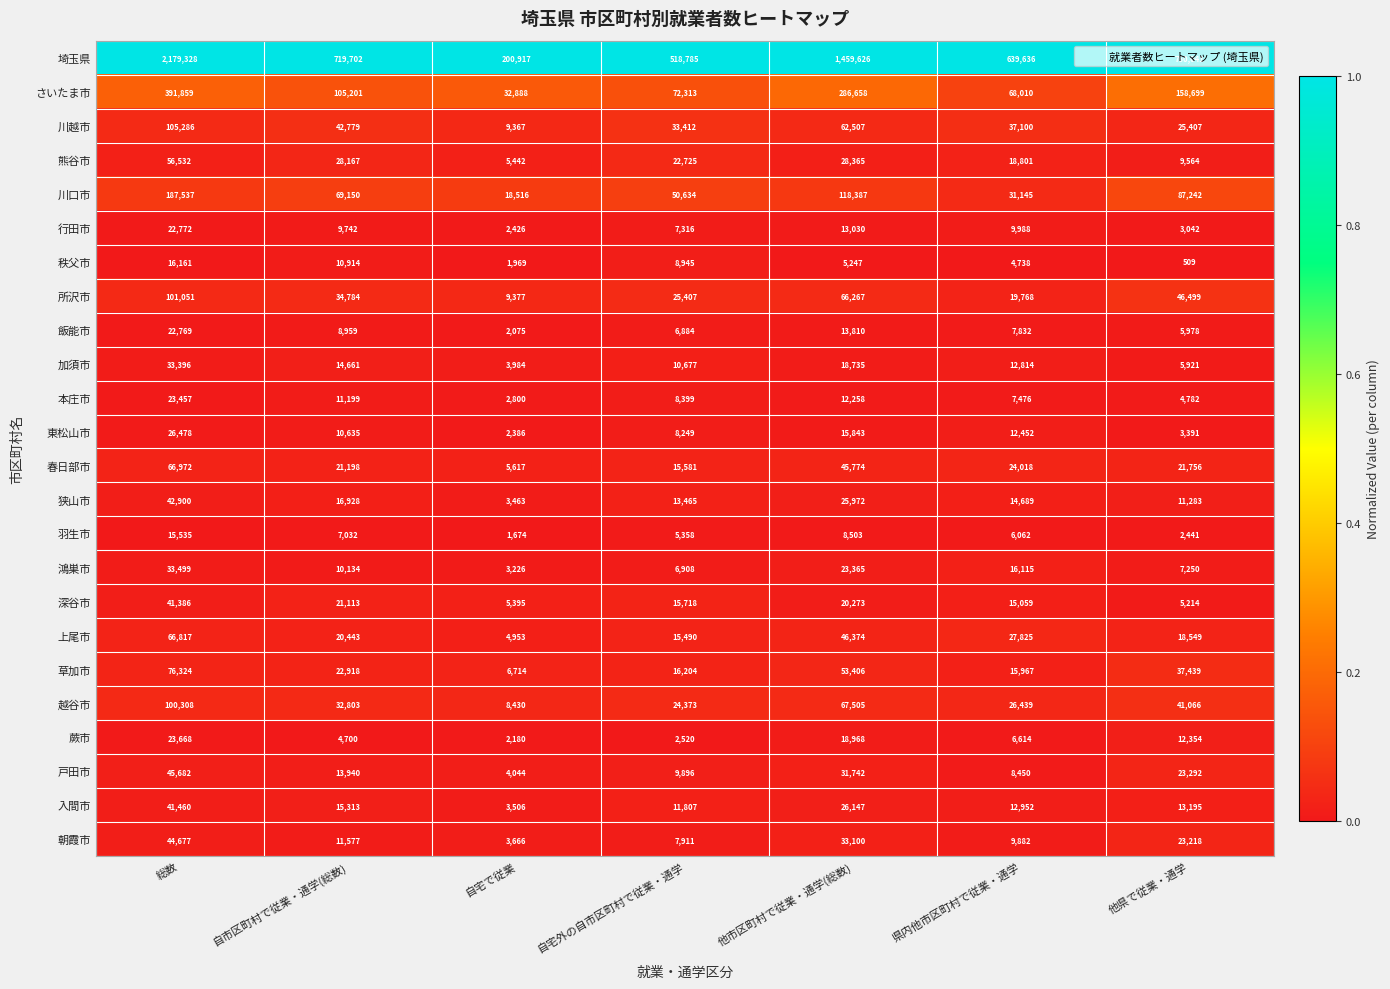

List the labels in order of 戸田市 value, smallest first.

自宅で従業, 県内他市区町村で従業・通学, 自宅外の自市区町村で従業・通学, 自市区町村で従業・通学(総数), 他県で従業・通学, 他市区町村で従業・通学(総数), 総数